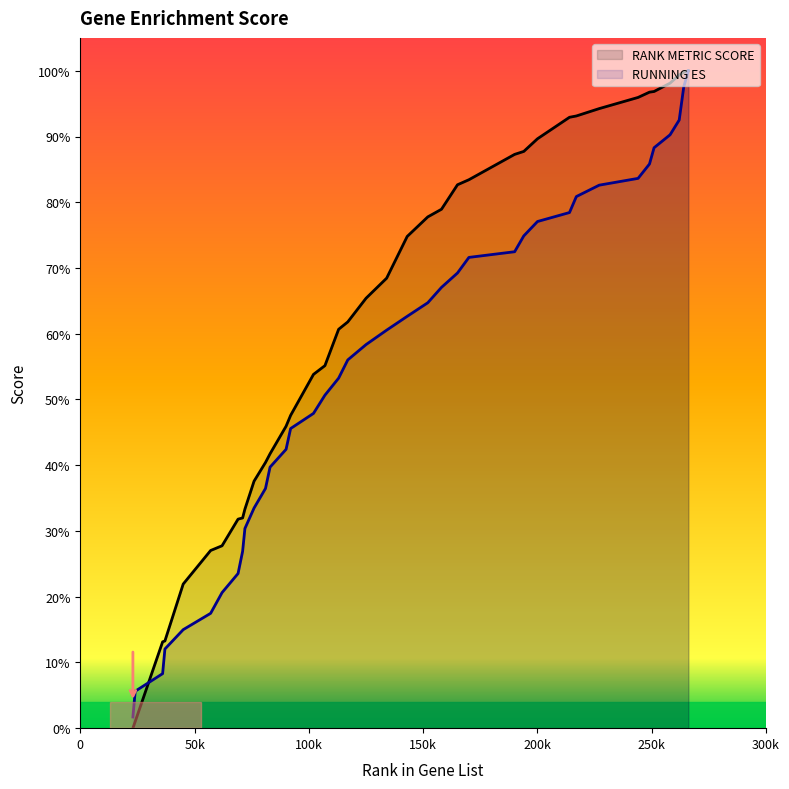

What is the difference between the second highest and second lowest values in the RANK METRIC SCORE series?

1.0